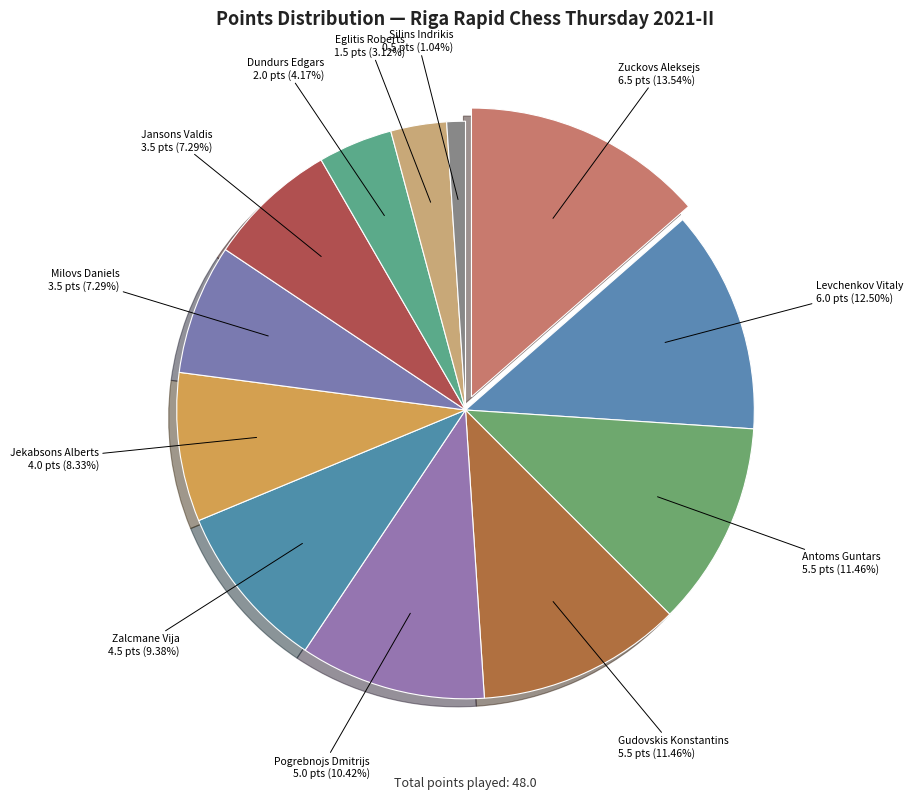

Is there any slice that represents more than half of the pie?

No